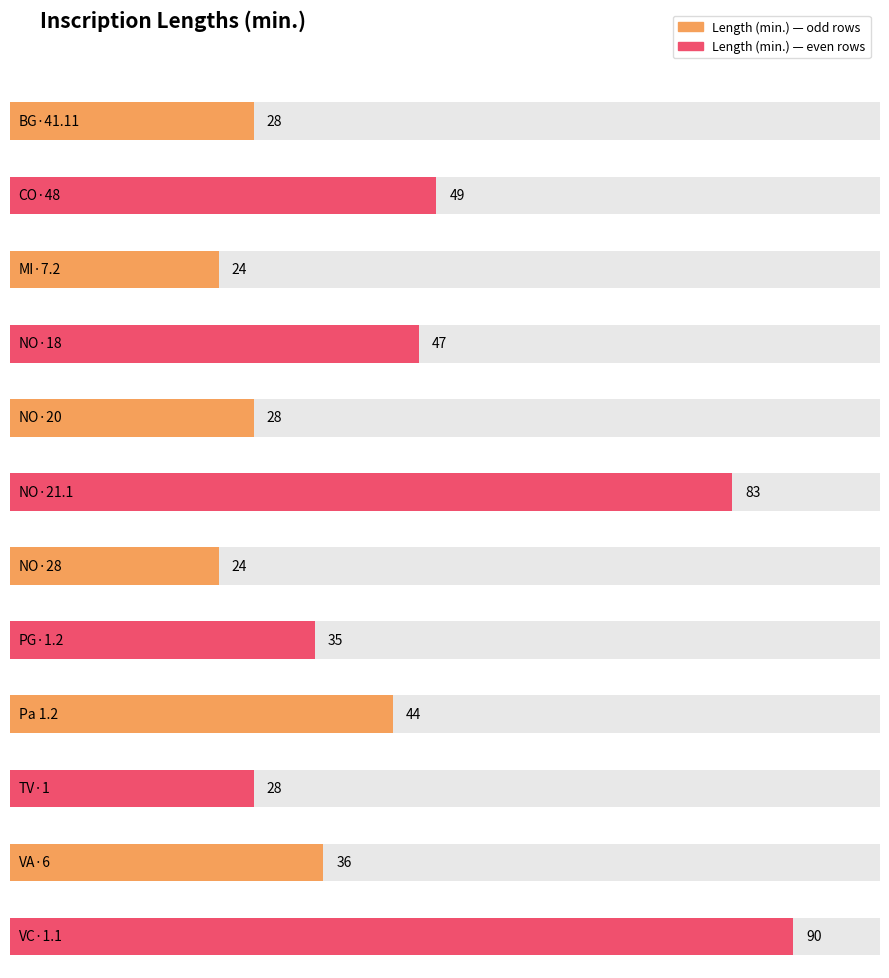

At which label is the value closest to 57?

CO·48